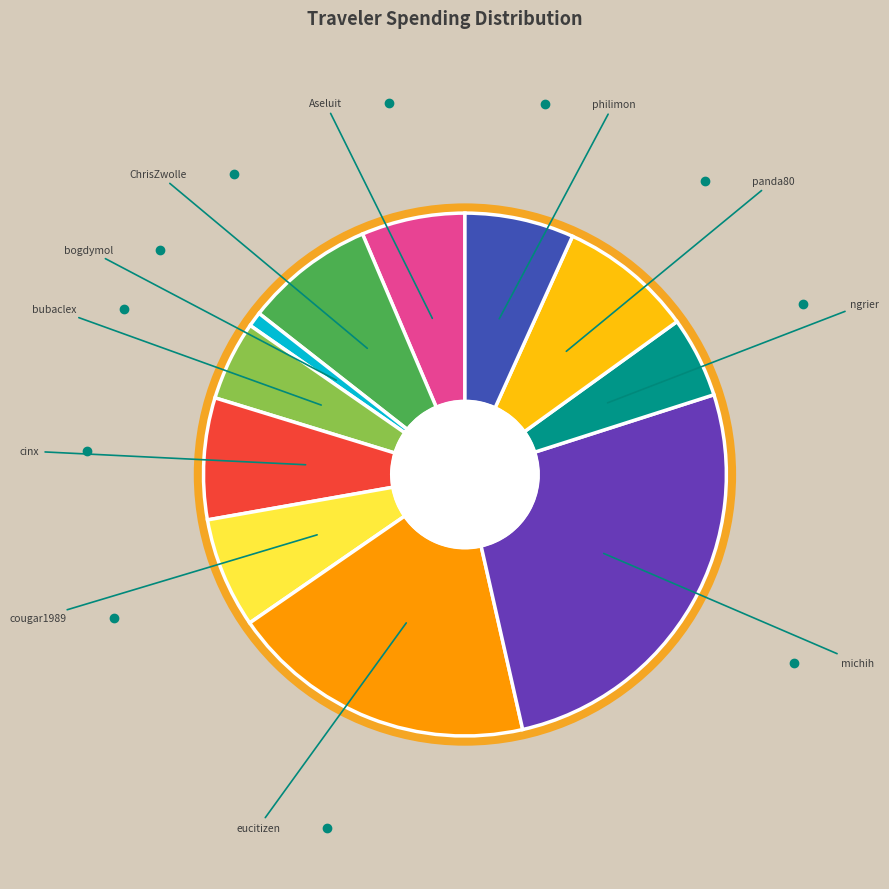

Is there a majority slice in this chart?

No